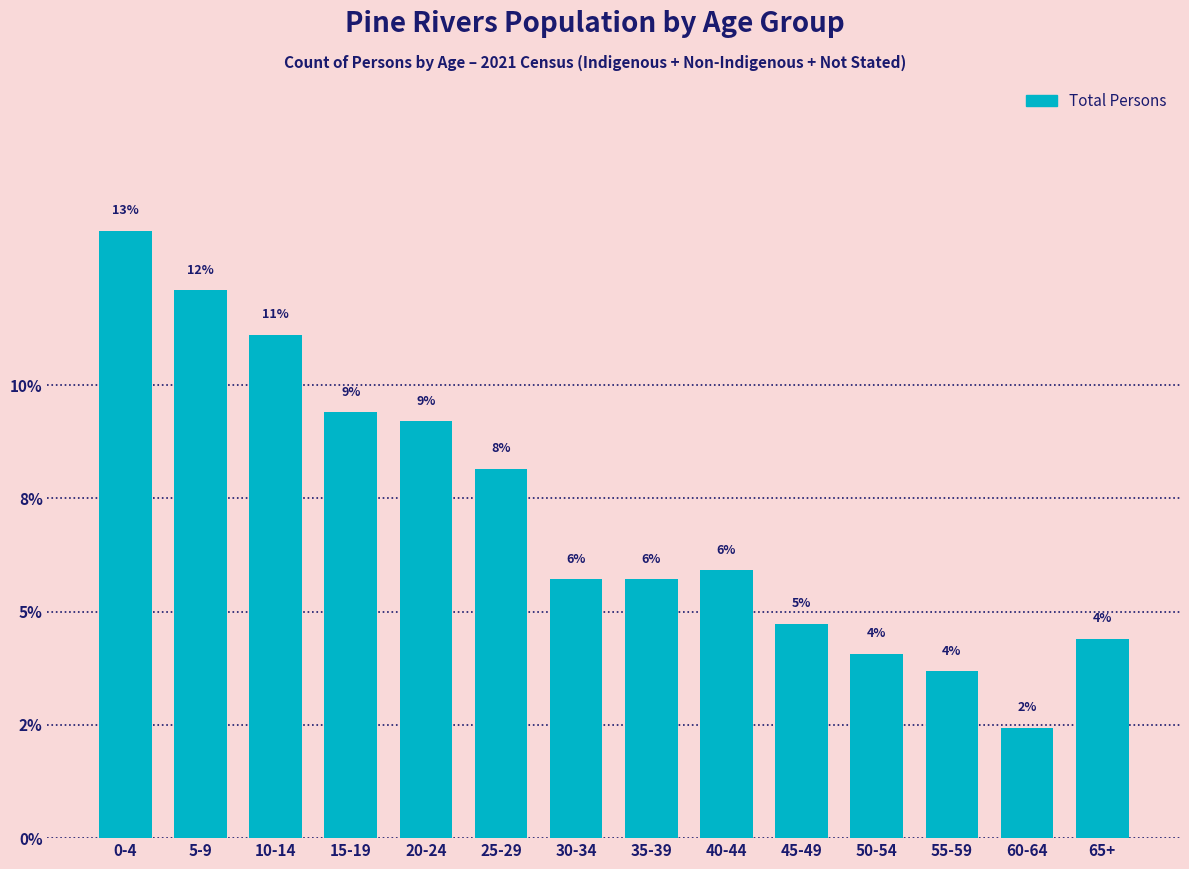

Are the bars horizontal?

No